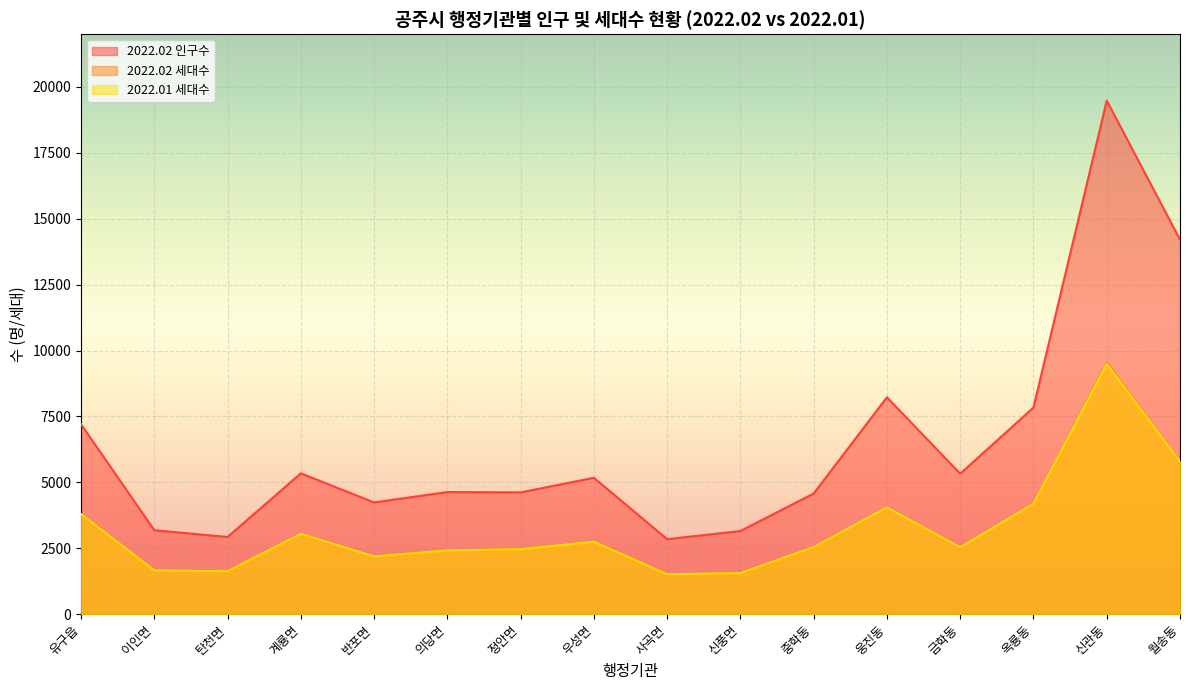

What is the sum of all 2022.01 세대수 values?

51594